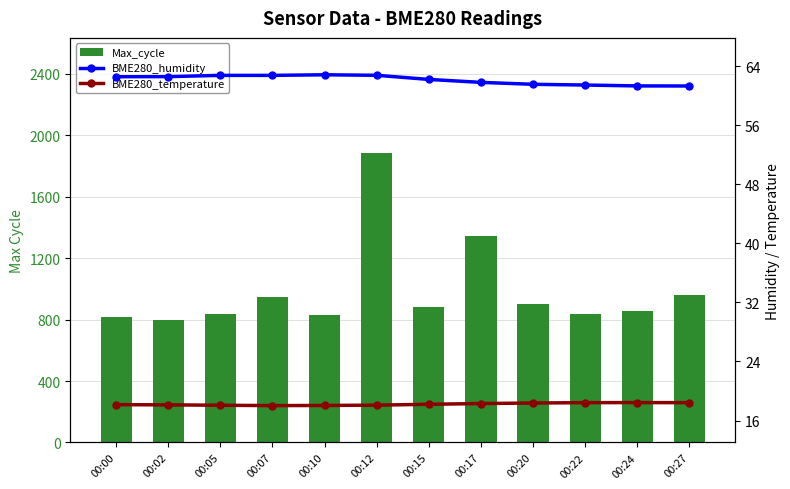

At how many categories does at least one series exceed 543?

12